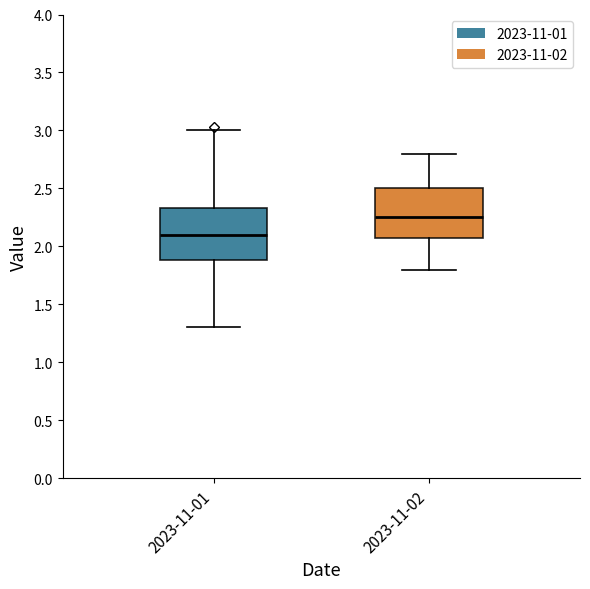

Which box's median line is the lowest?

2023-11-01